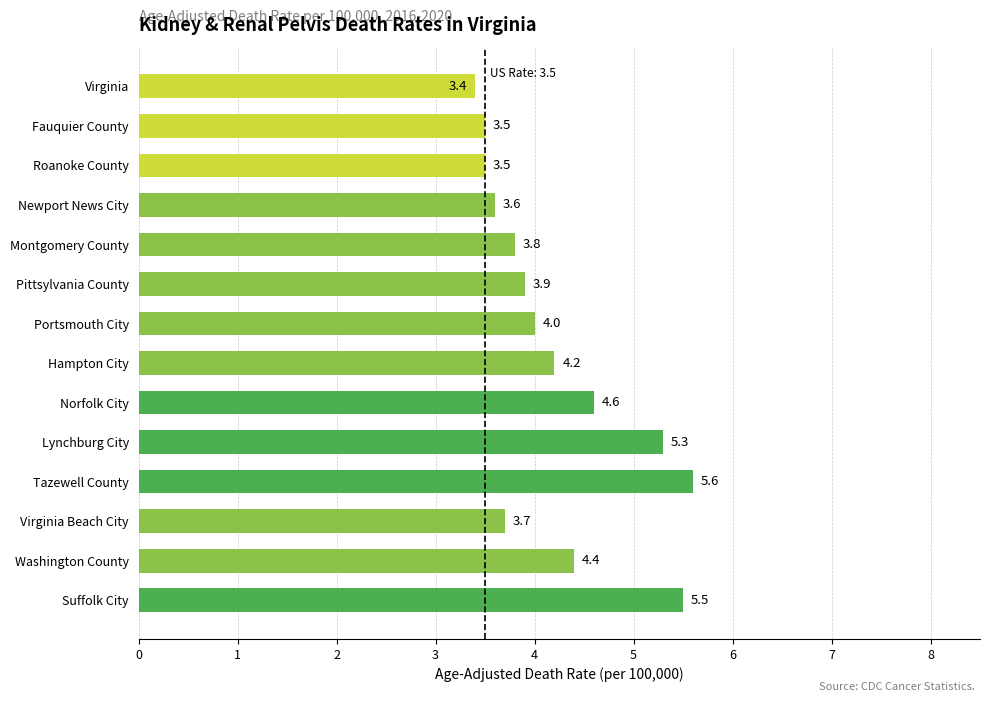

Reading bottom to top, what are all the values shown in this chart?

Suffolk City=5.5	Washington County=4.4	Virginia Beach City=3.7	Tazewell County=5.6	Lynchburg City=5.3	Norfolk City=4.6	Hampton City=4.2	Portsmouth City=4.0	Pittsylvania County=3.9	Montgomery County=3.8	Newport News City=3.6	Roanoke County=3.5	Fauquier County=3.5	Virginia=3.4